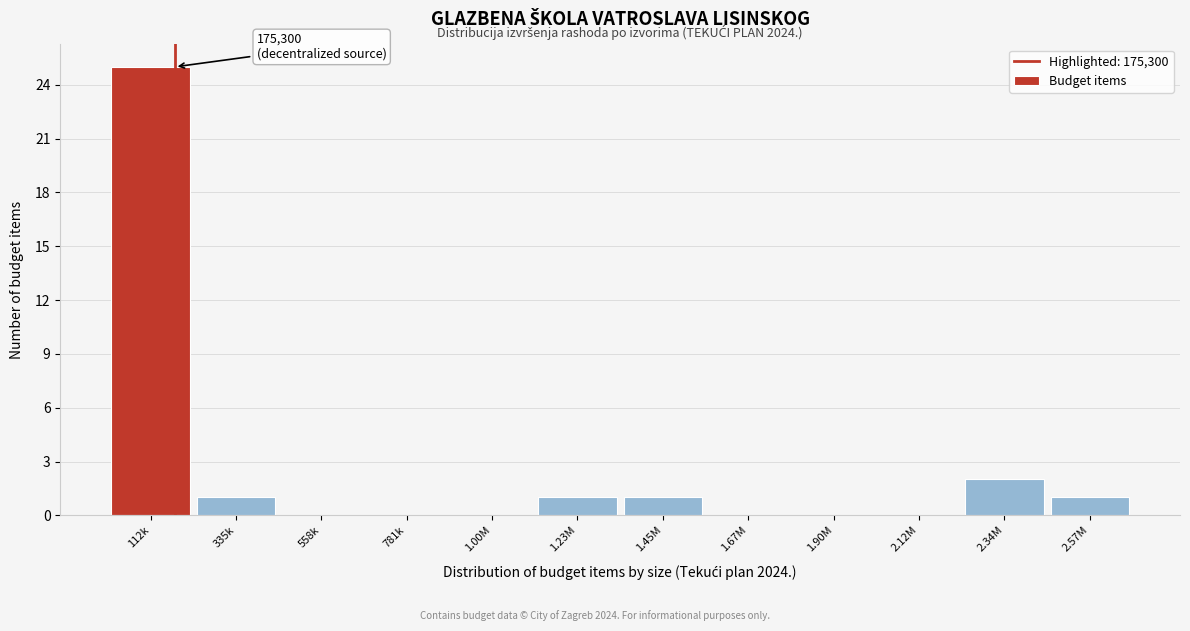

Reading right to left, transcribe all the data shown in this chart.

2.57M=1	2.34M=2	2.12M=0	1.90M=0	1.67M=0	1.45M=1	1.23M=1	1.00M=0	781k=0	558k=0	335k=1	112k=25